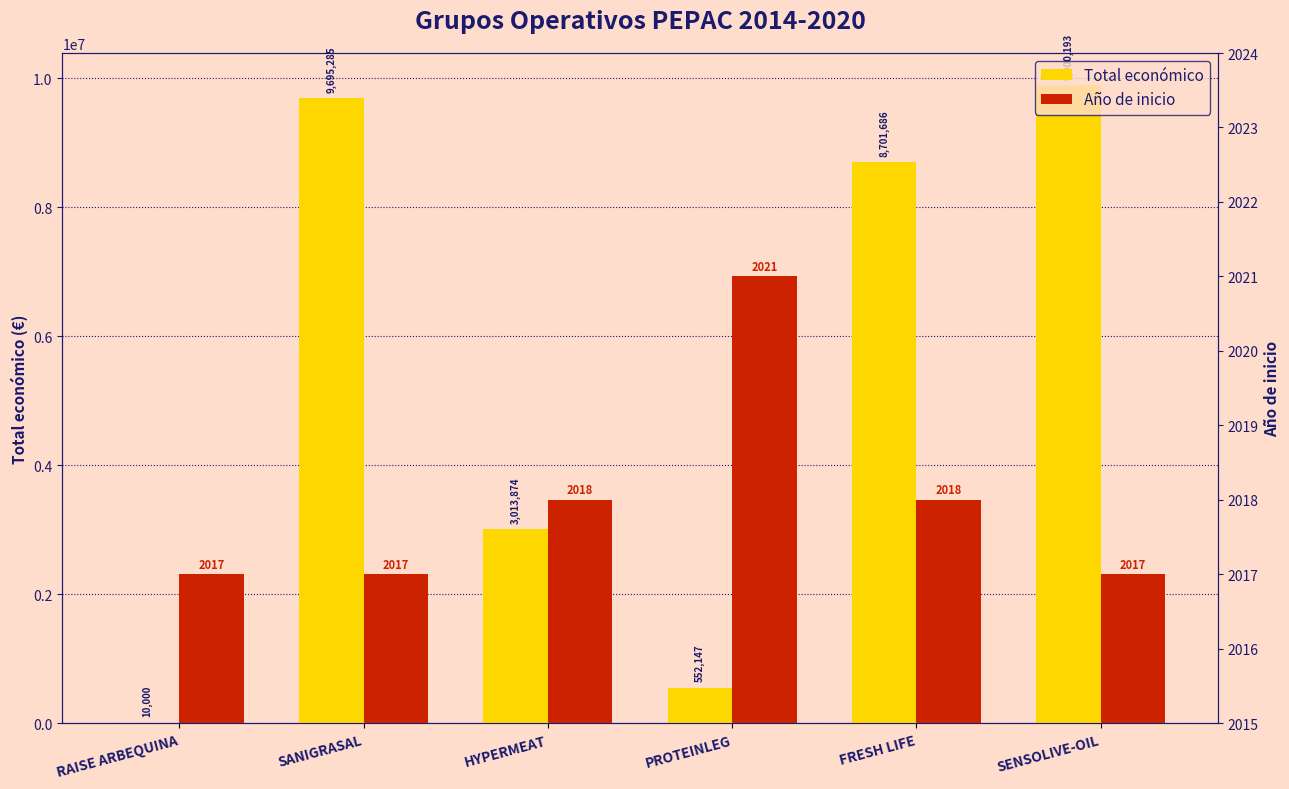

Which series has the largest range (max minus min)?

Total económico